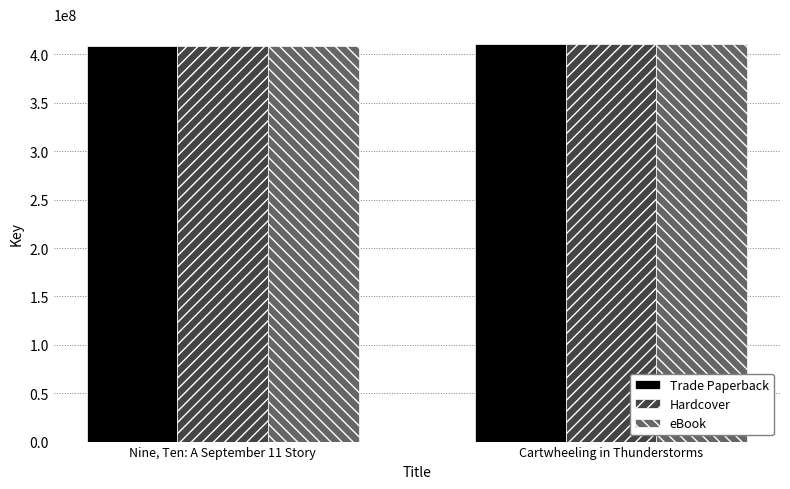

Reading left to right, what are all the values shown in this chart?

Trade Paperback: 408889795	410792173
Hardcover: 408889795	410792173
eBook: 408889795	410792173